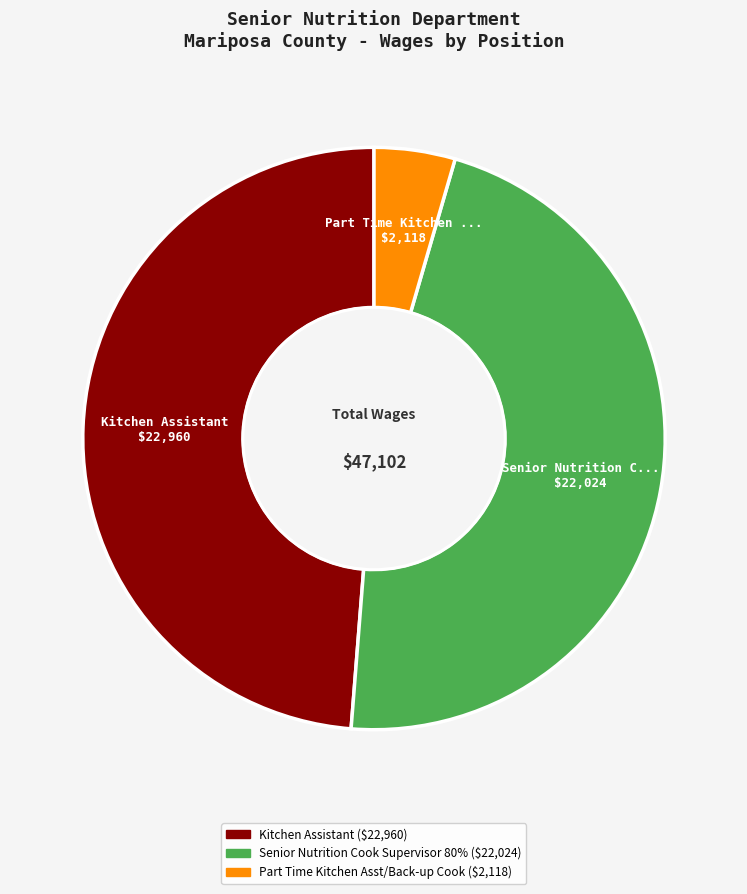

Is there a majority slice in this chart?

No